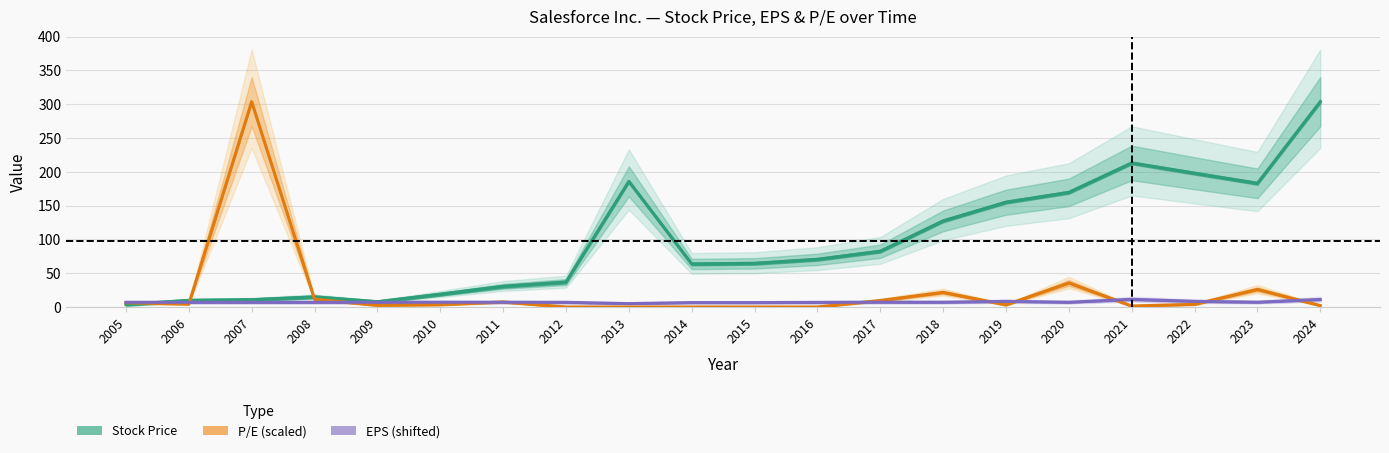

At which label does Stock Price first exceed 70?

2013